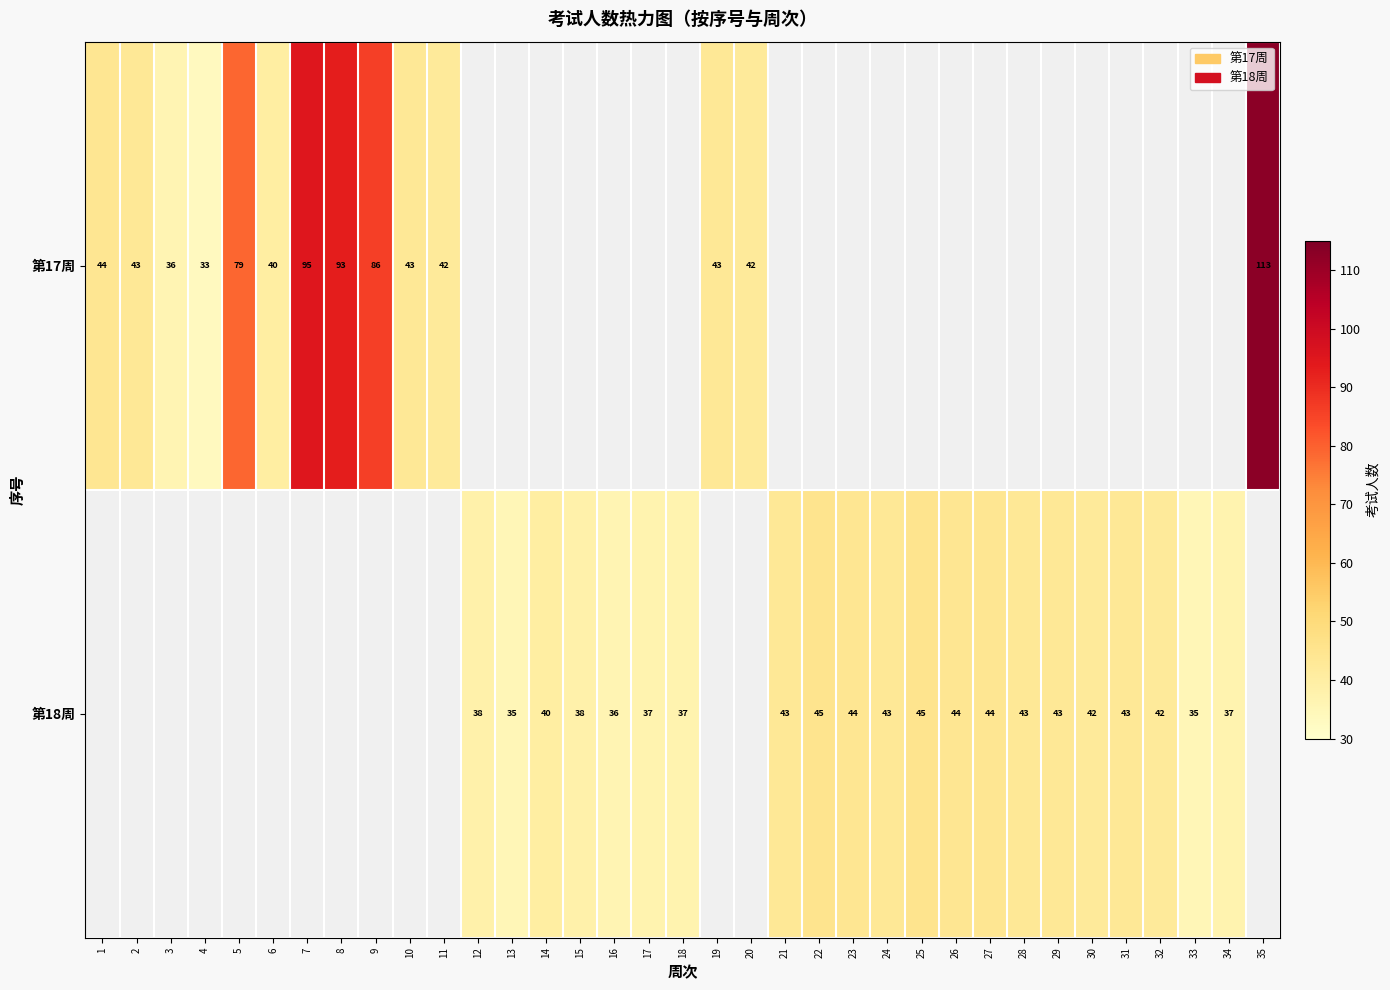

Is it true that 第18周 equals 51 at 16?

False